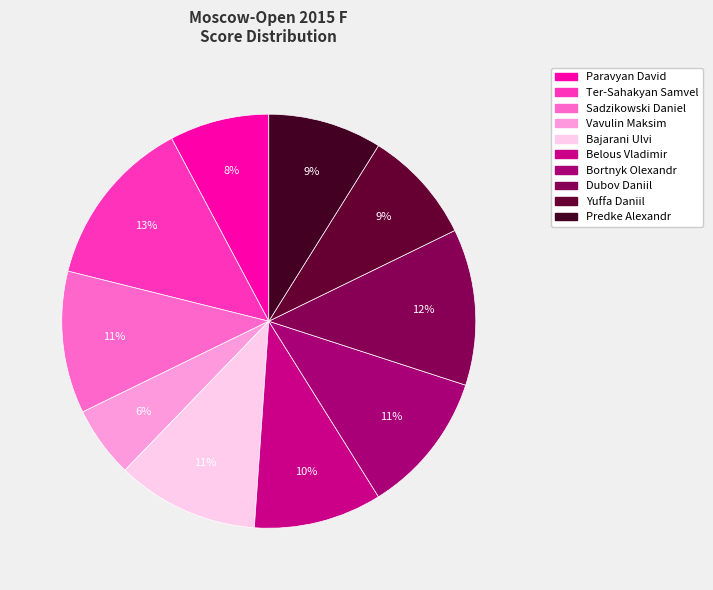

Which category has the smallest portion of the pie?

Vavulin Maksim